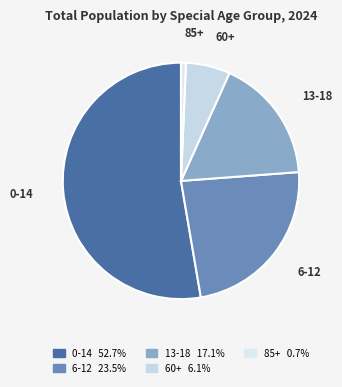

Count the number of slices in the pie.

5